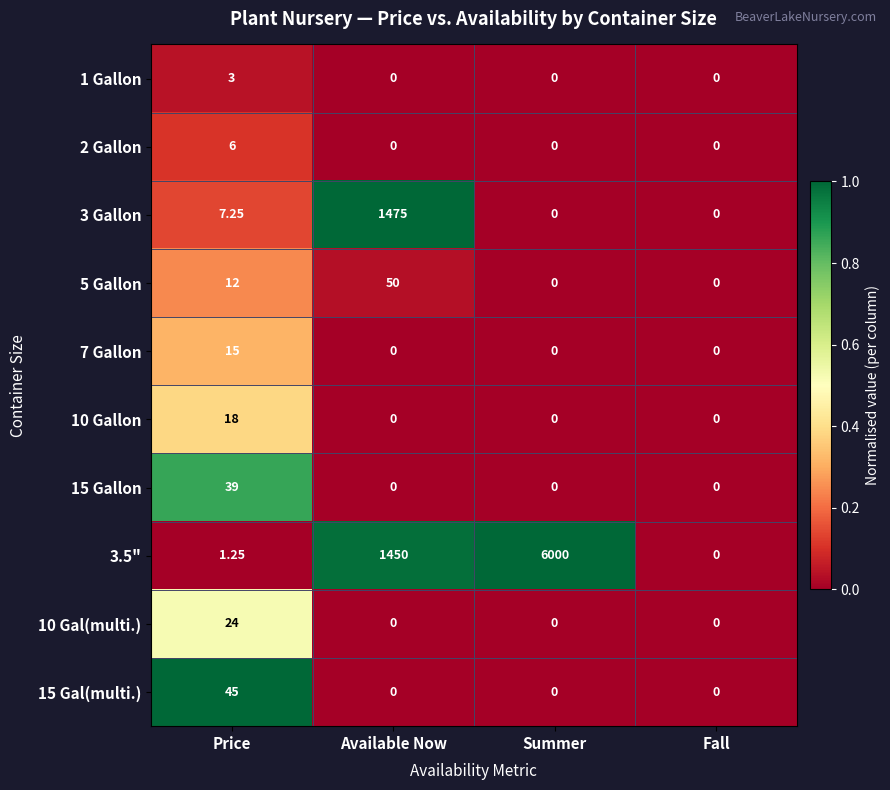

At which label does 10 Gal(multi.) reach its peak?

Price